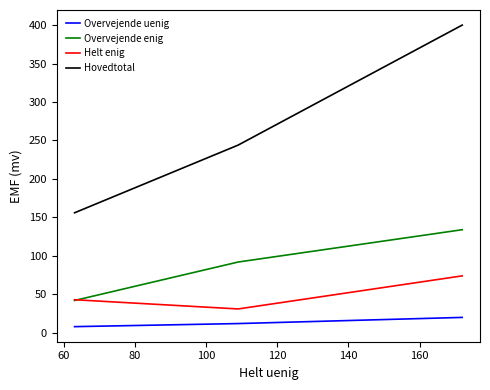

Which series has the largest range (max minus min)?

Hovedtotal